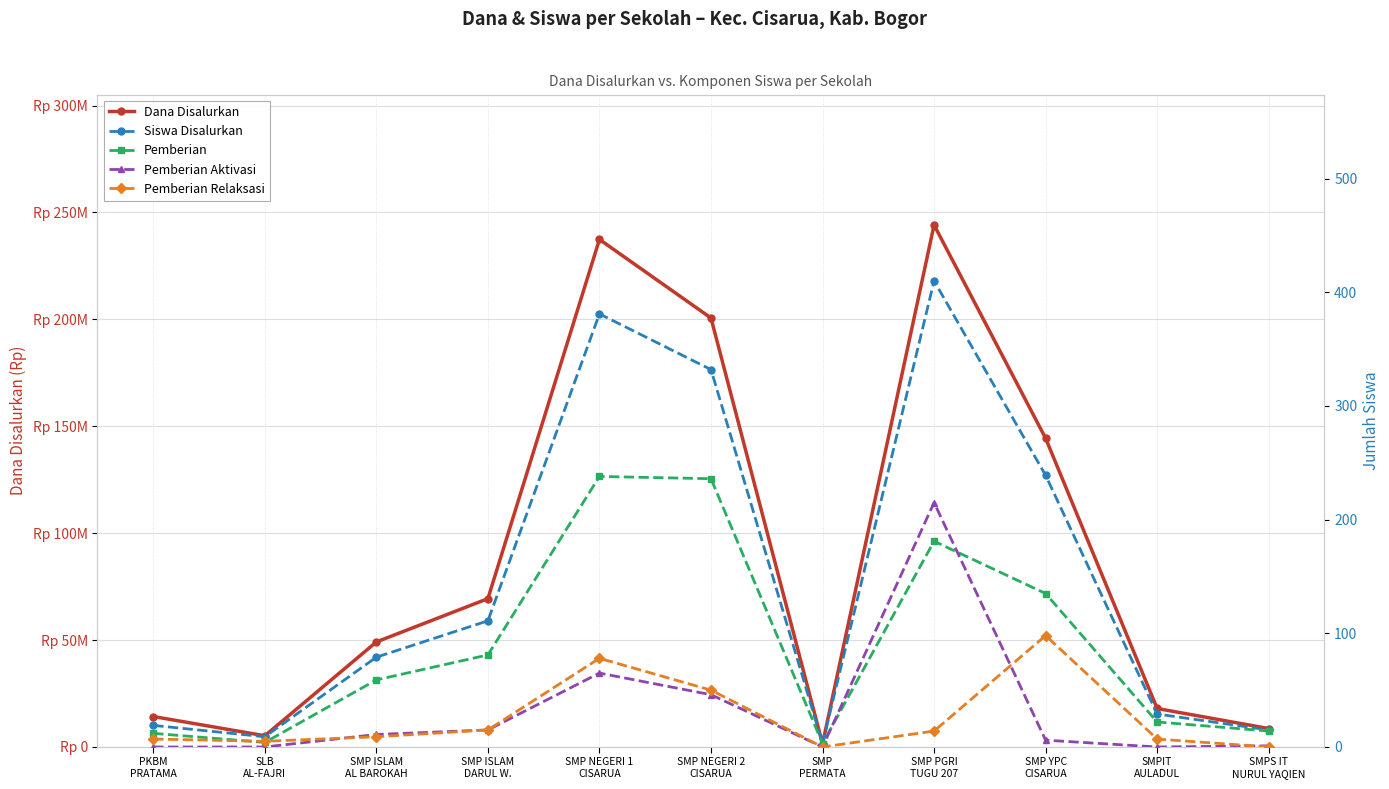

What is the label of the 6th point from the right?

SMP NEGERI 2
CISARUA